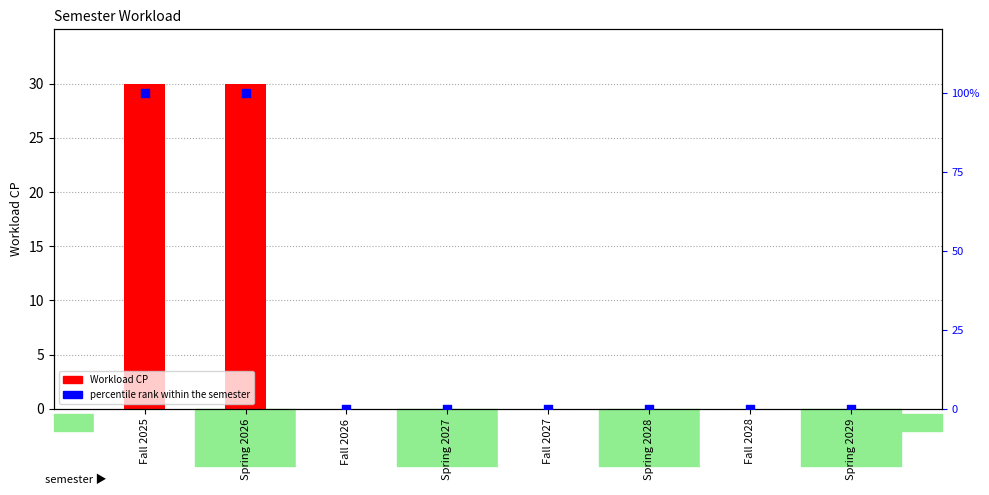

At which category is the sum across all series the highest?

Fall 2025